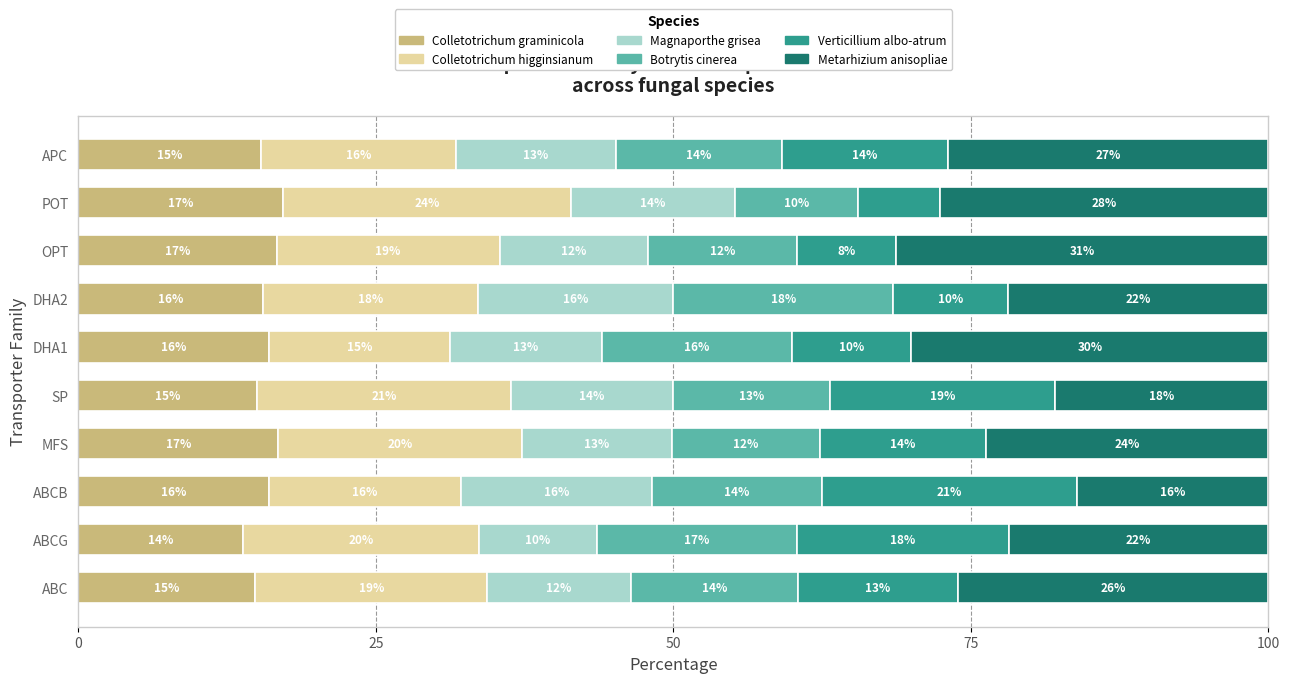

What is the maximum value for Colletotrichum graminicola?

17.2